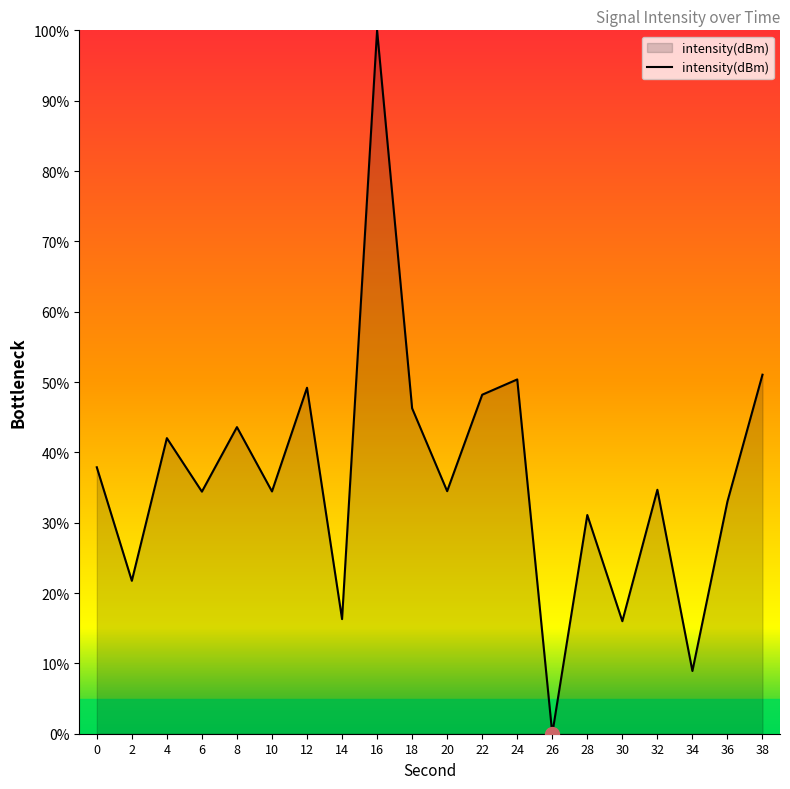

What is the ratio of the value at 20 to the value at 18?

0.7